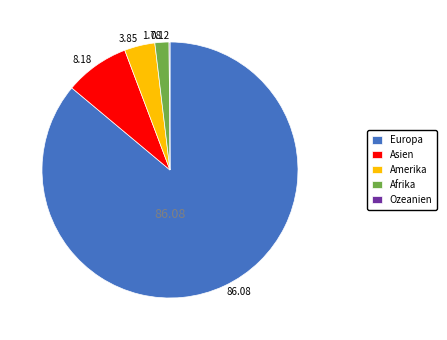

Which has a higher value, Europa or Asien?

Europa